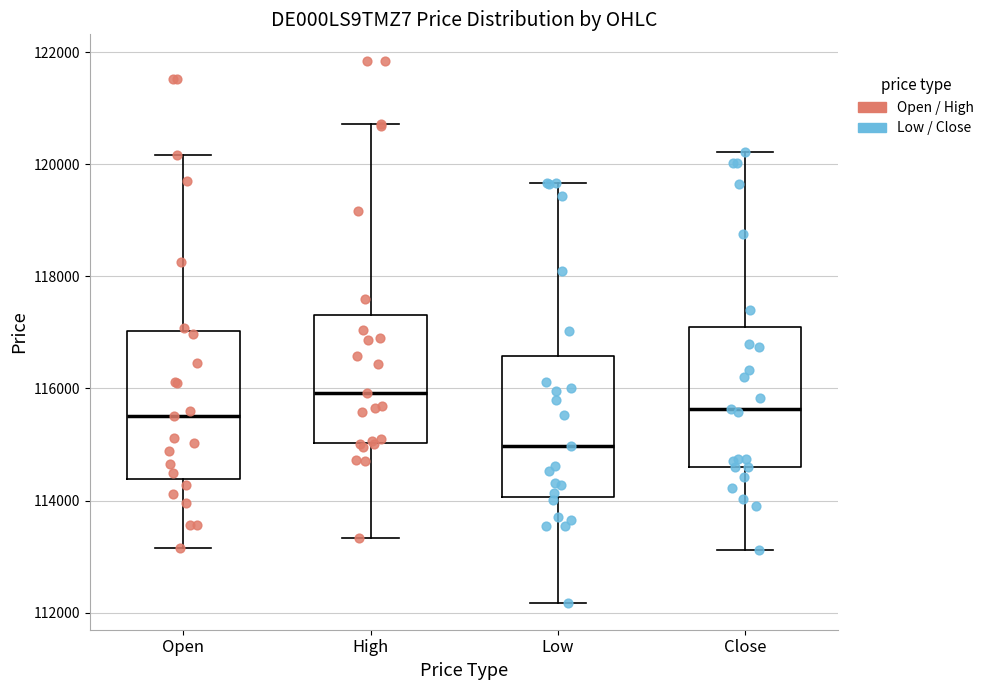

Reading left to right, transcribe this box plot: for each box, give where its median line is, the range the box spans, and where its two whiskers end, as read against the y-axis. The values are not printed on the chart, so give them approximately, as read against the axis.

Open: median 115600, box 114400 to 117000, whiskers 113200 to 120200
High: median 116000, box 115000 to 117400, whiskers 113400 to 120800
Low: median 115000, box 114000 to 116600, whiskers 112200 to 119600
Close: median 115600, box 114600 to 117000, whiskers 113200 to 120200